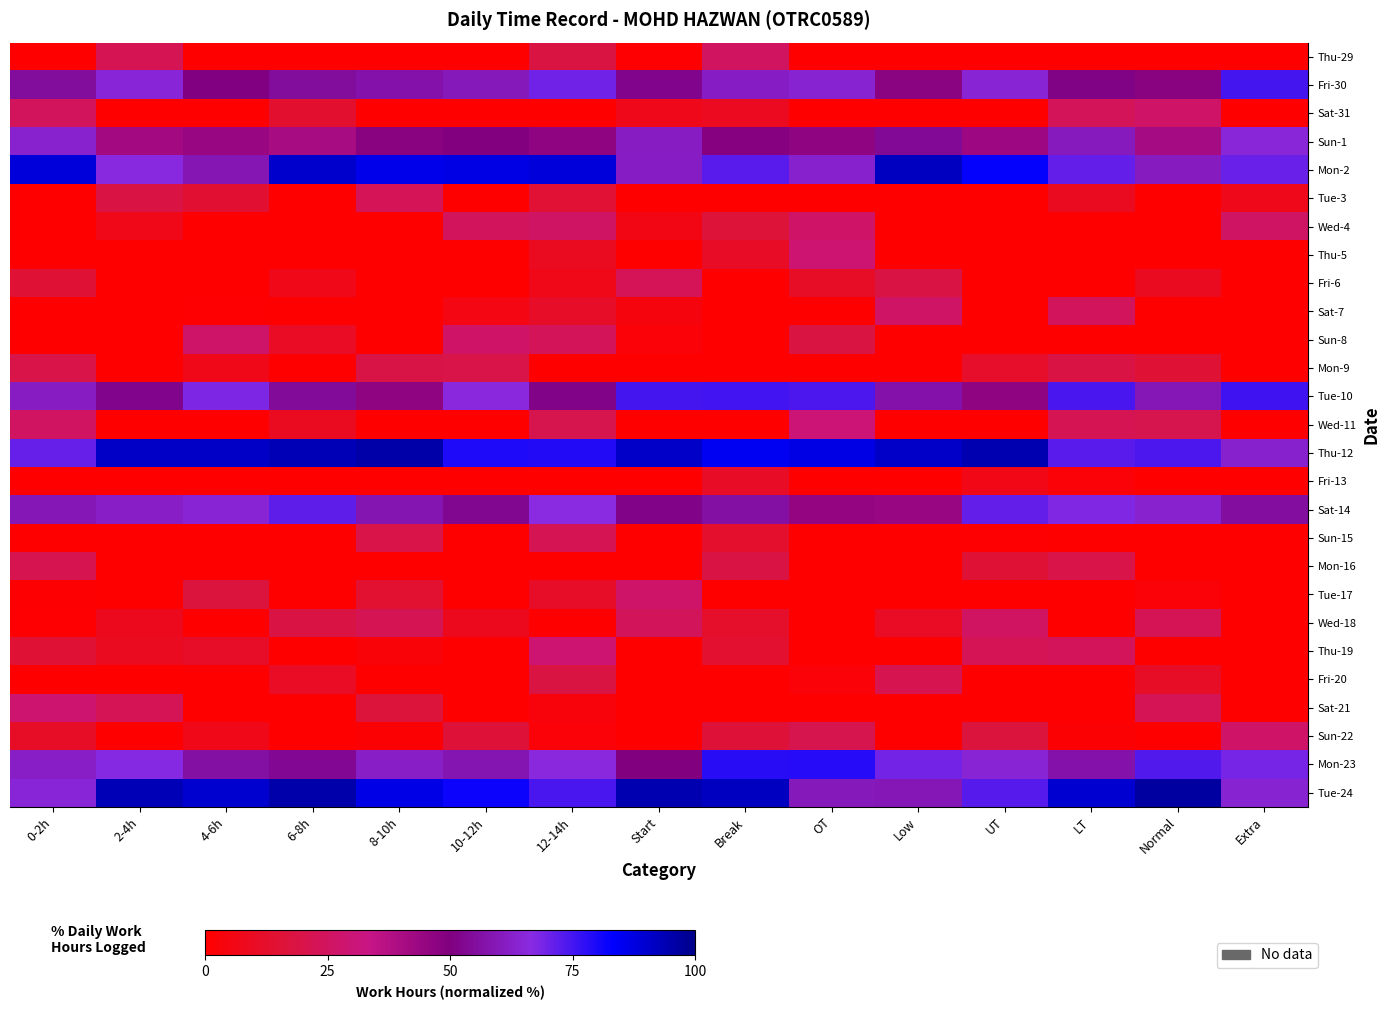

At 4-6h, list the series in order from largest to smallest.

Thu-12, Tue-24, Tue-10, Sat-14, Mon-2, Mon-23, Fri-30, Sun-1, Sun-8, Tue-17, Tue-3, Thu-19, Mon-9, Sun-22, Sat-7, Thu-29, Sat-31, Wed-4, Thu-5, Fri-6, Wed-11, Fri-13, Sun-15, Mon-16, Wed-18, Fri-20, Sat-21